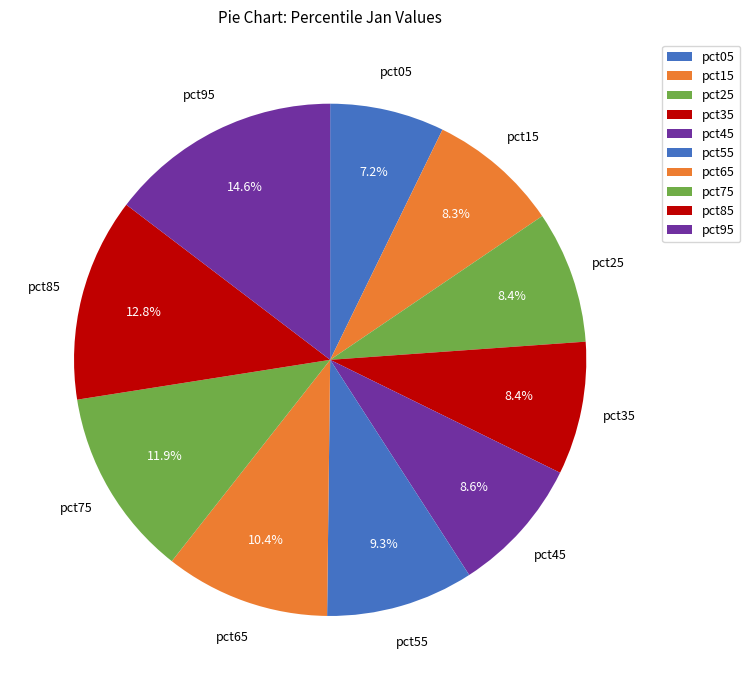

To the nearest percent, what portion does pct95 represent?

15%